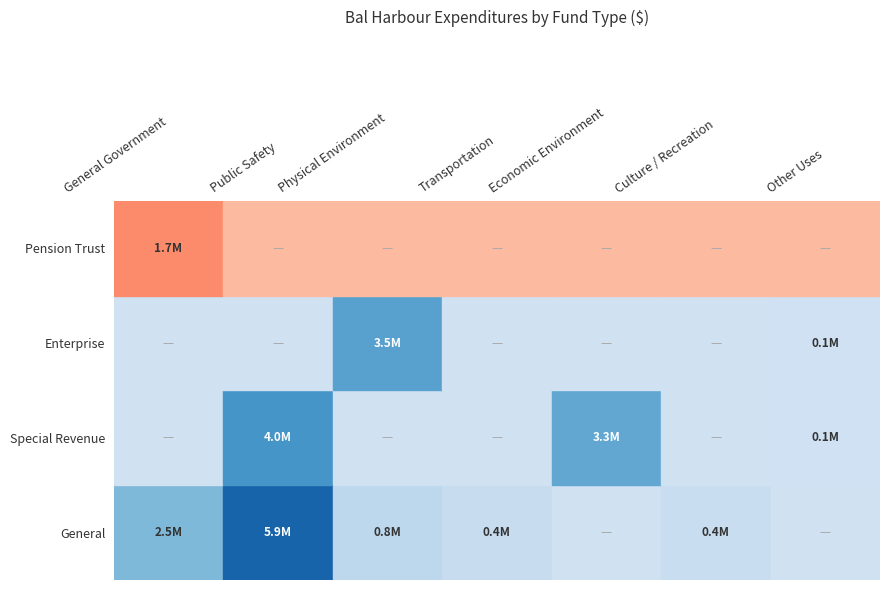

Count the number of categories in the chart.

7